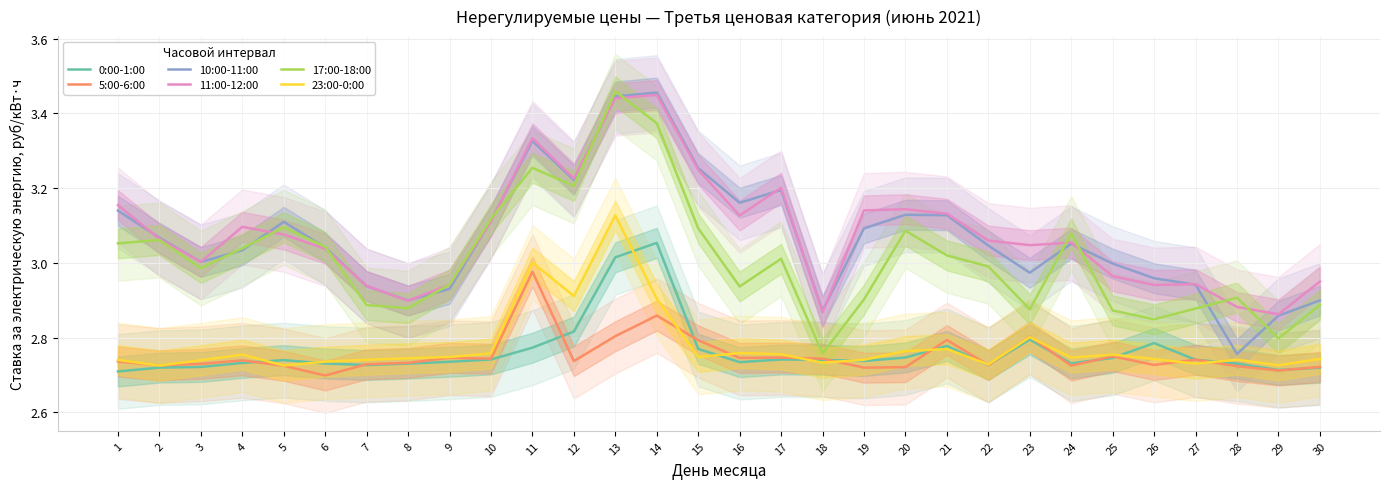

Between 1 and 22, which series saw the biggest shift?

11:00-12:00